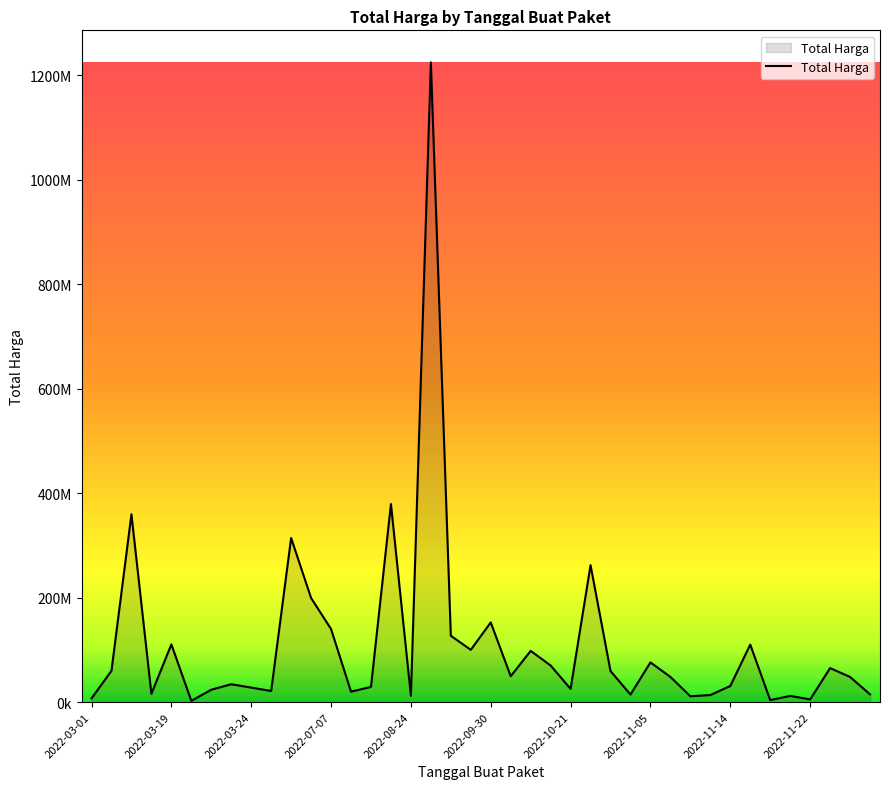

Does the chart have visible grid lines?

No